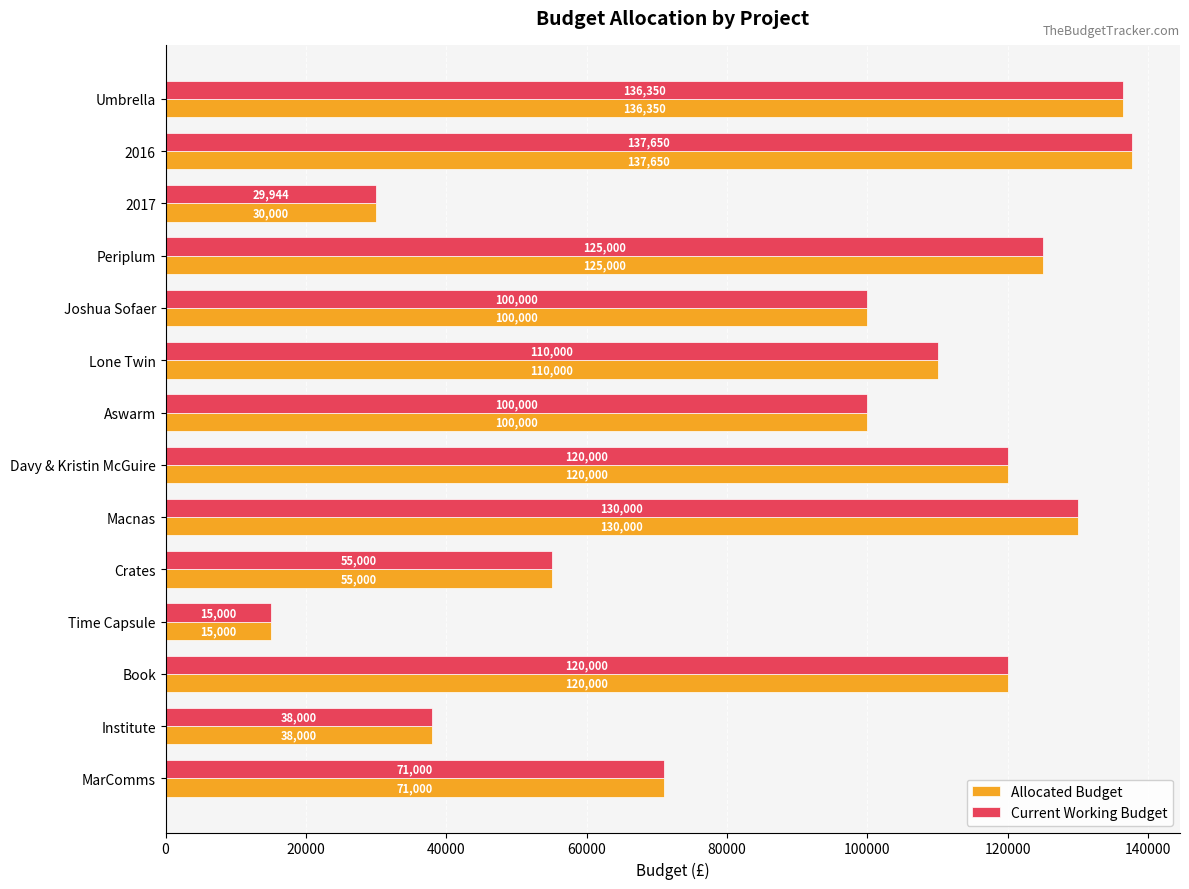

Is it true that Allocated Budget equals 71000.0 at MarComms?

True